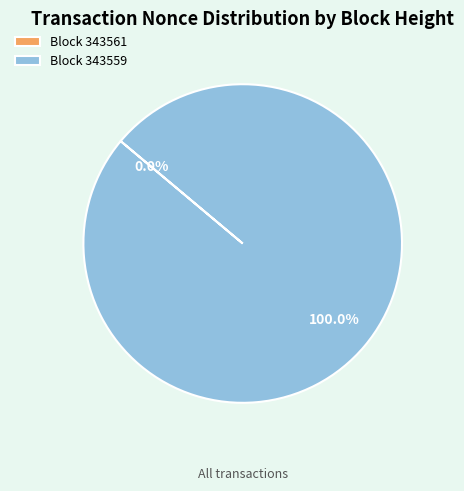

Rank the categories by value from highest to lowest.

343559, 343561